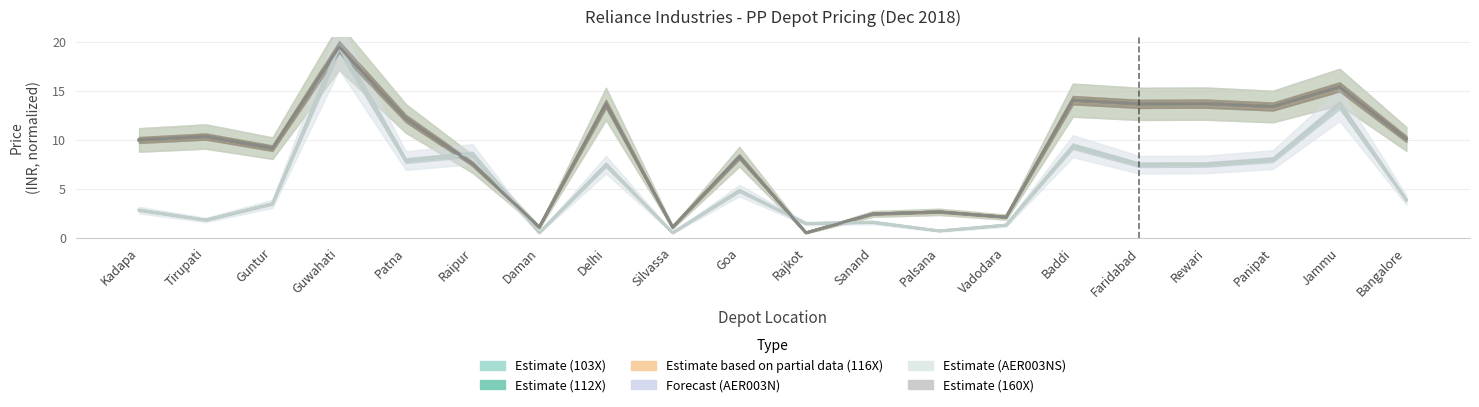

What are all the series names shown in the legend?

103X, 112X, 116X, AER003N, AER003NS, 160X